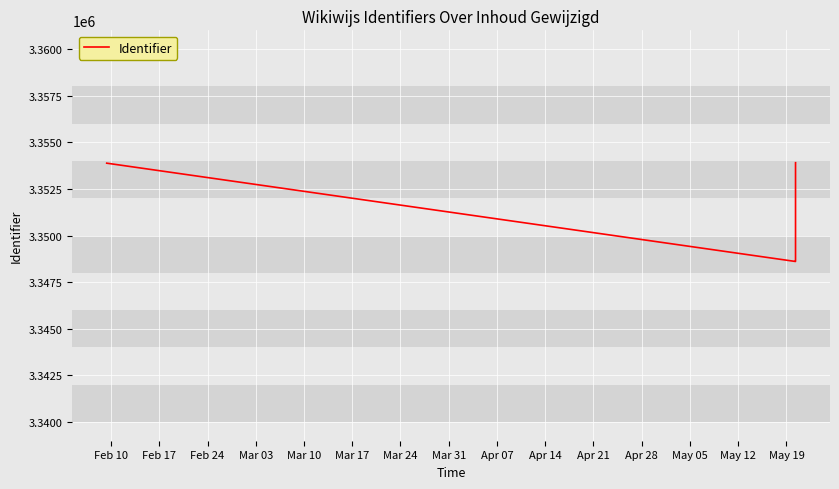

What is the minimum value shown in the chart?

3348609